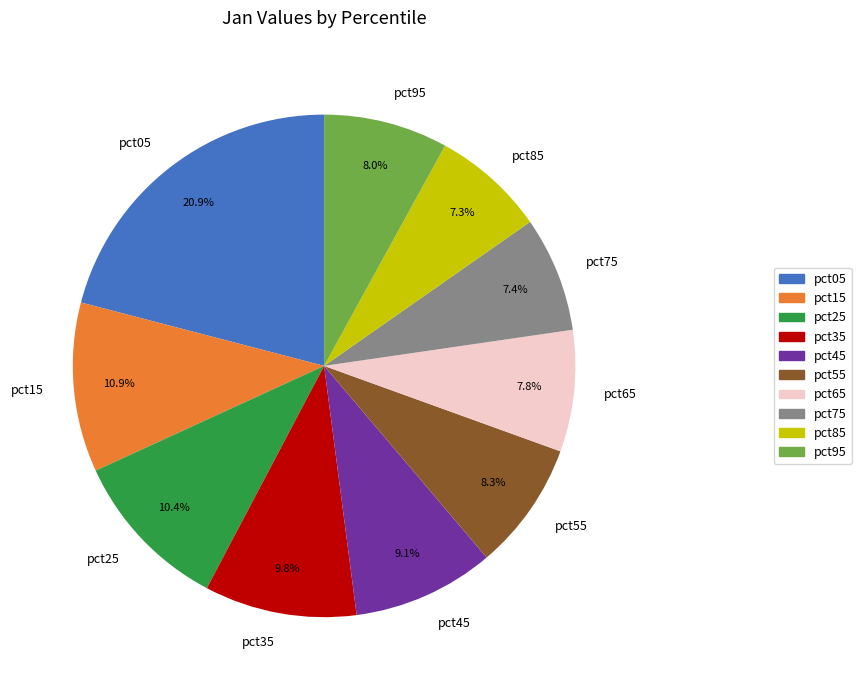

Which slice is the largest?

pct05